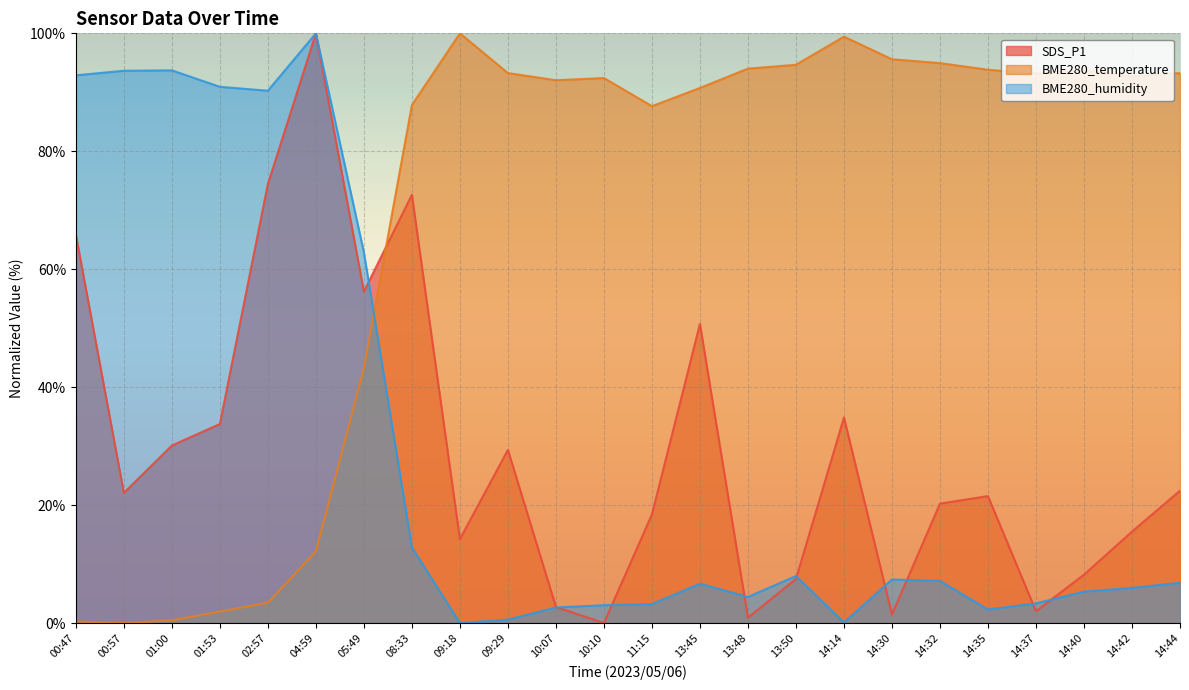

Between 14:14 and 14:35, which is larger?

14:14